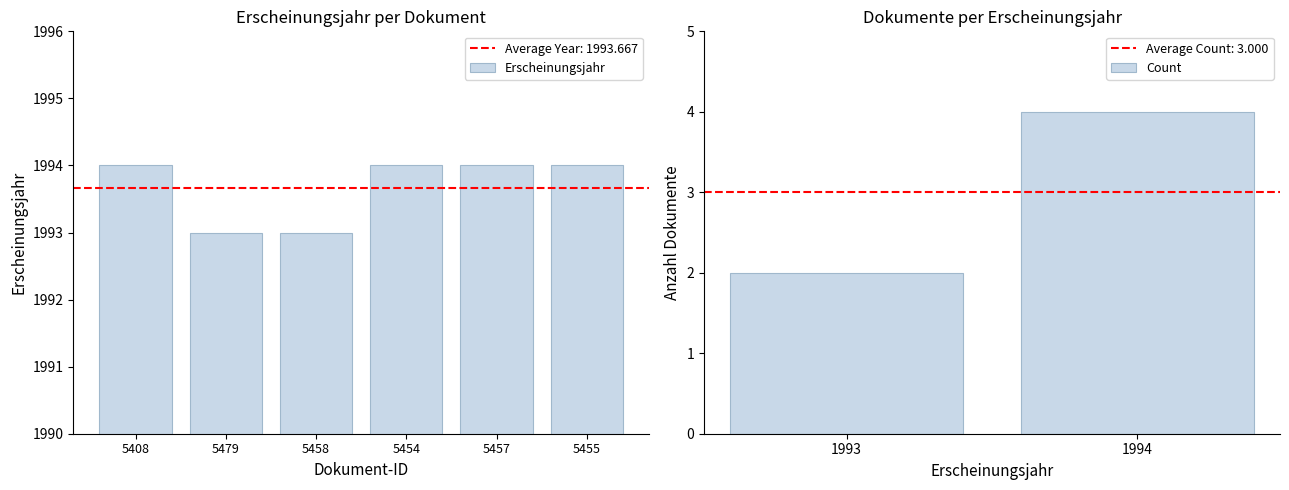

The Count series shows 2 at 1994. True or false?

False